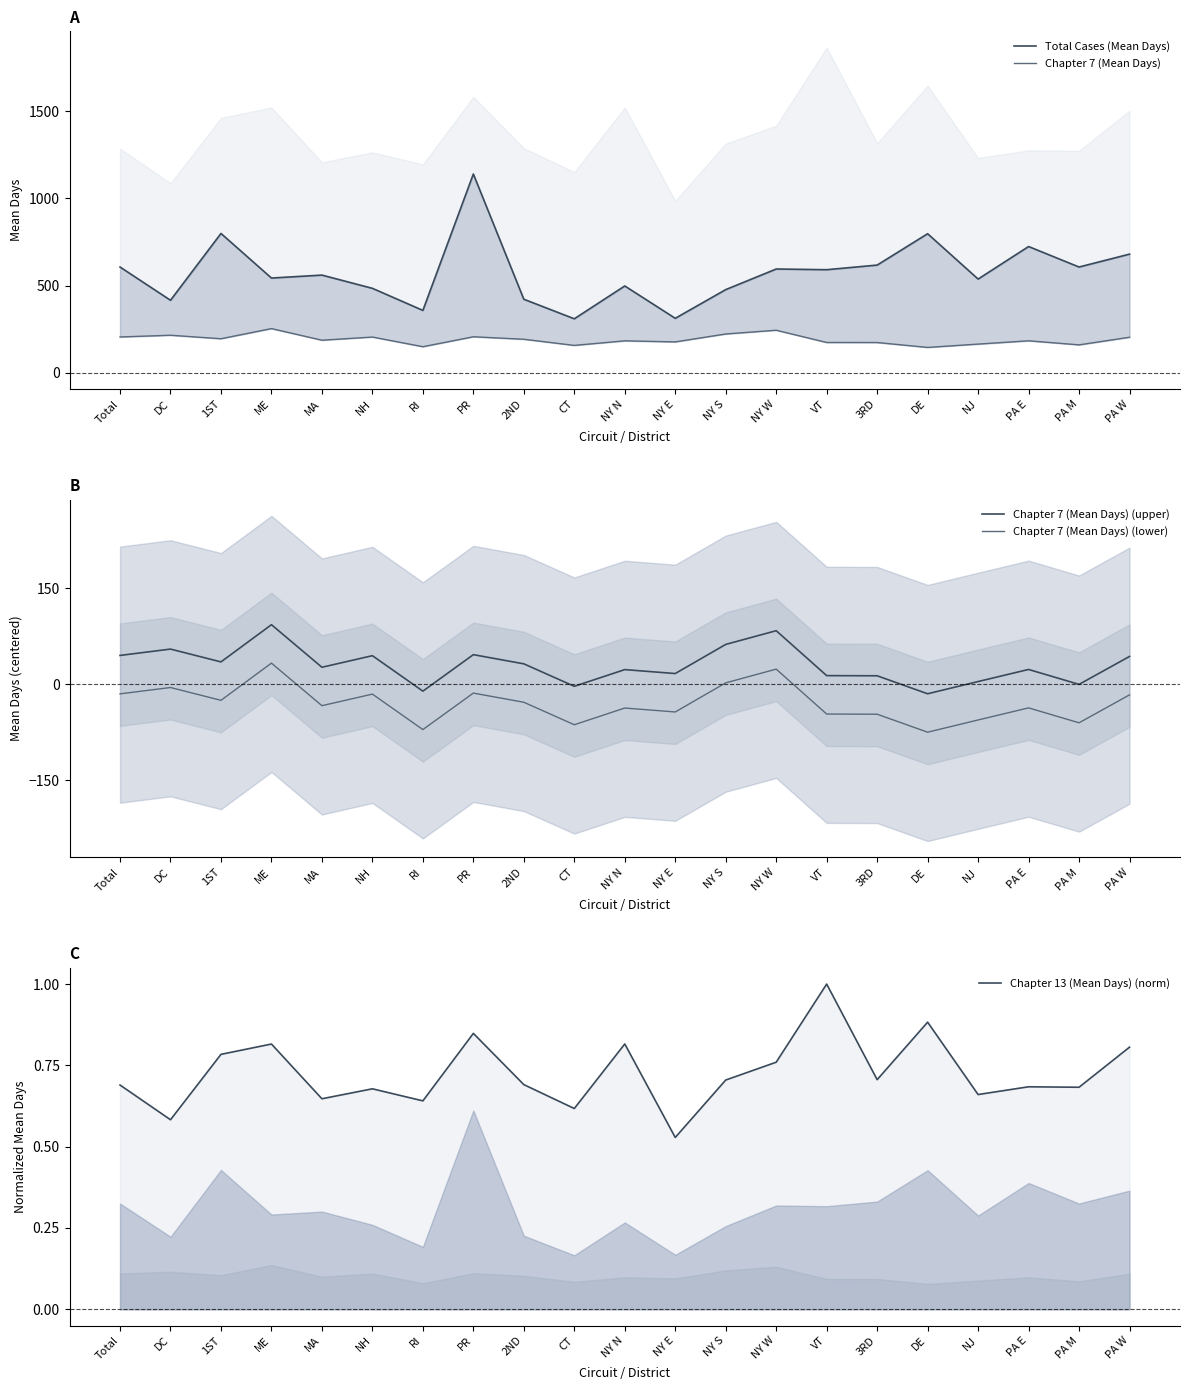

What is the value of the Chapter 7 (Mean Days) point at the 20th from the left?

160.2